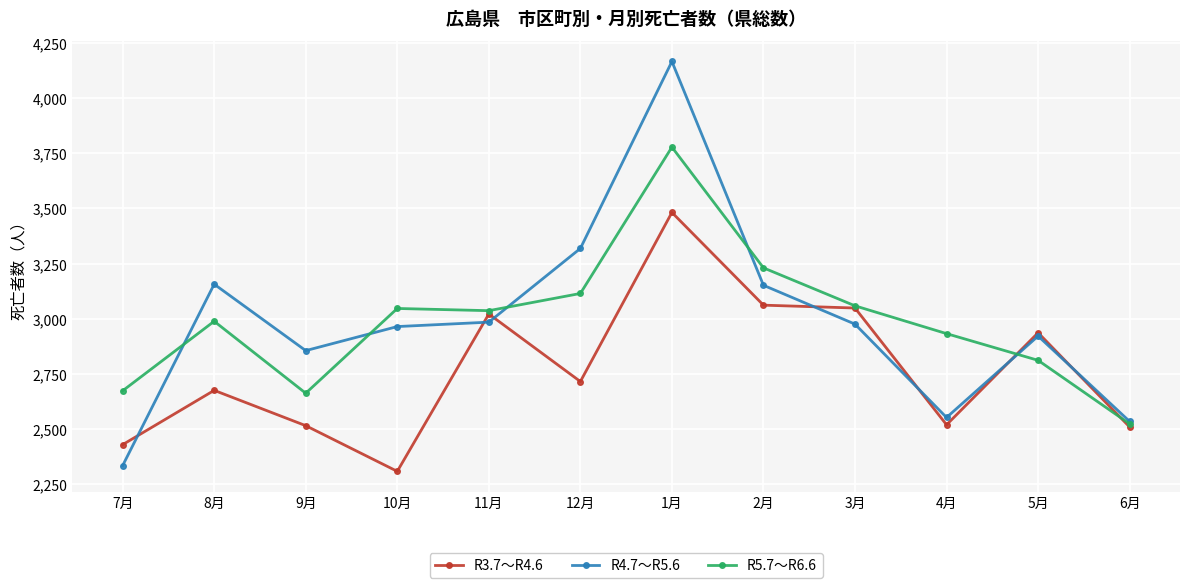

Which series has the largest range (max minus min)?

R4.7～R5.6